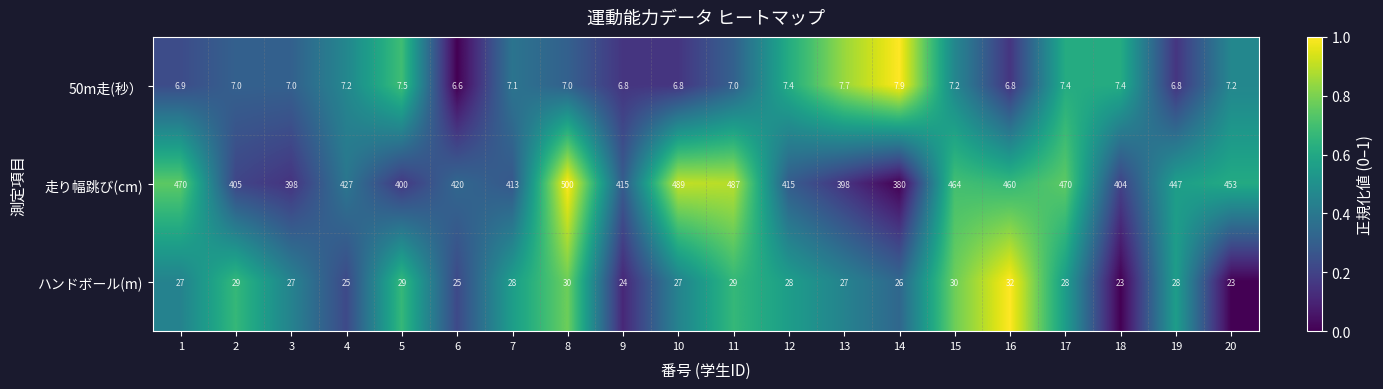

At which category is the sum across all series the highest?

8